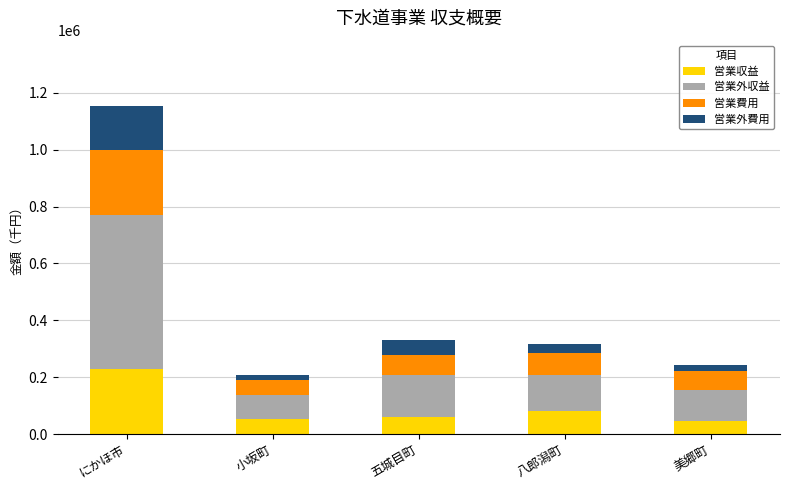

What is the difference between the second highest and second lowest values in the 営業収益 series?

28536